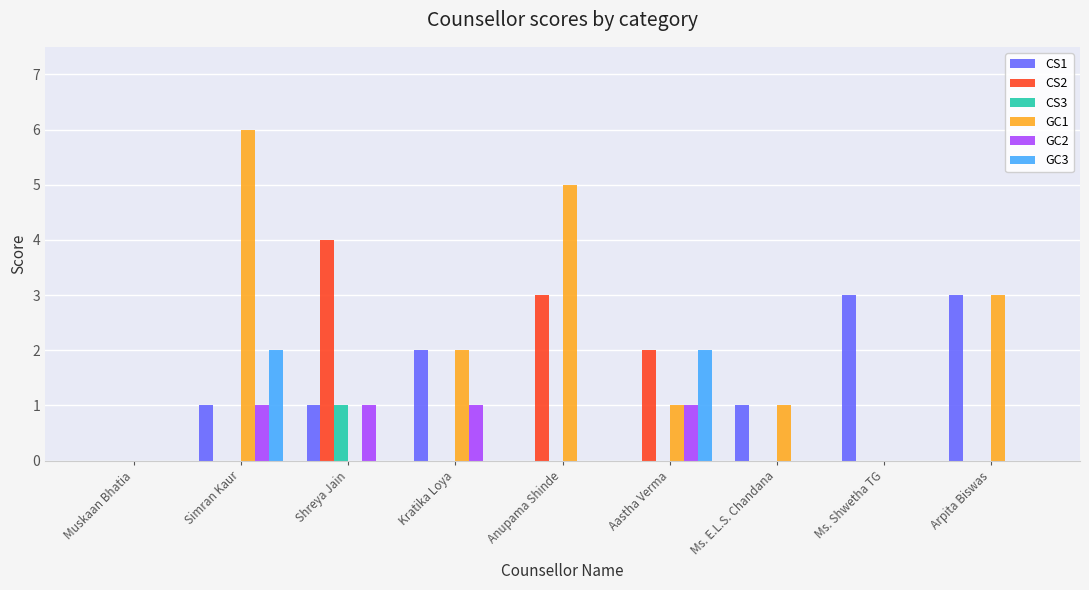

The GC3 series shows 1 at Ms. Shwetha TG. True or false?

False